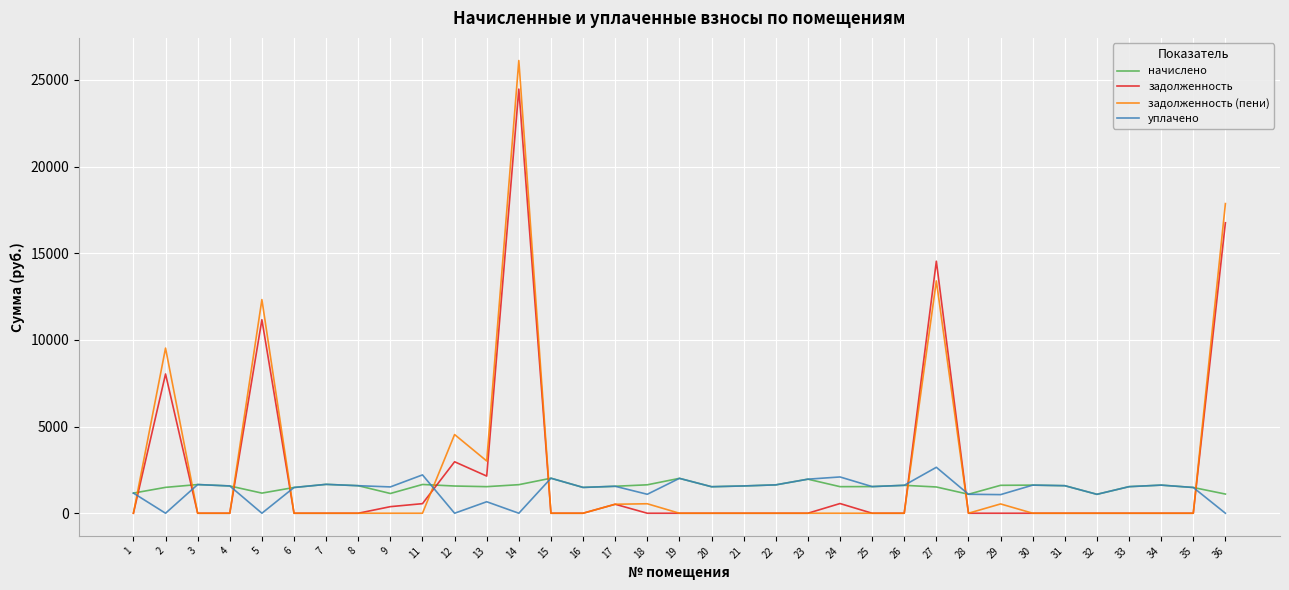

Where do задолженность (пени) and начислено first cross each other?

1 and 2